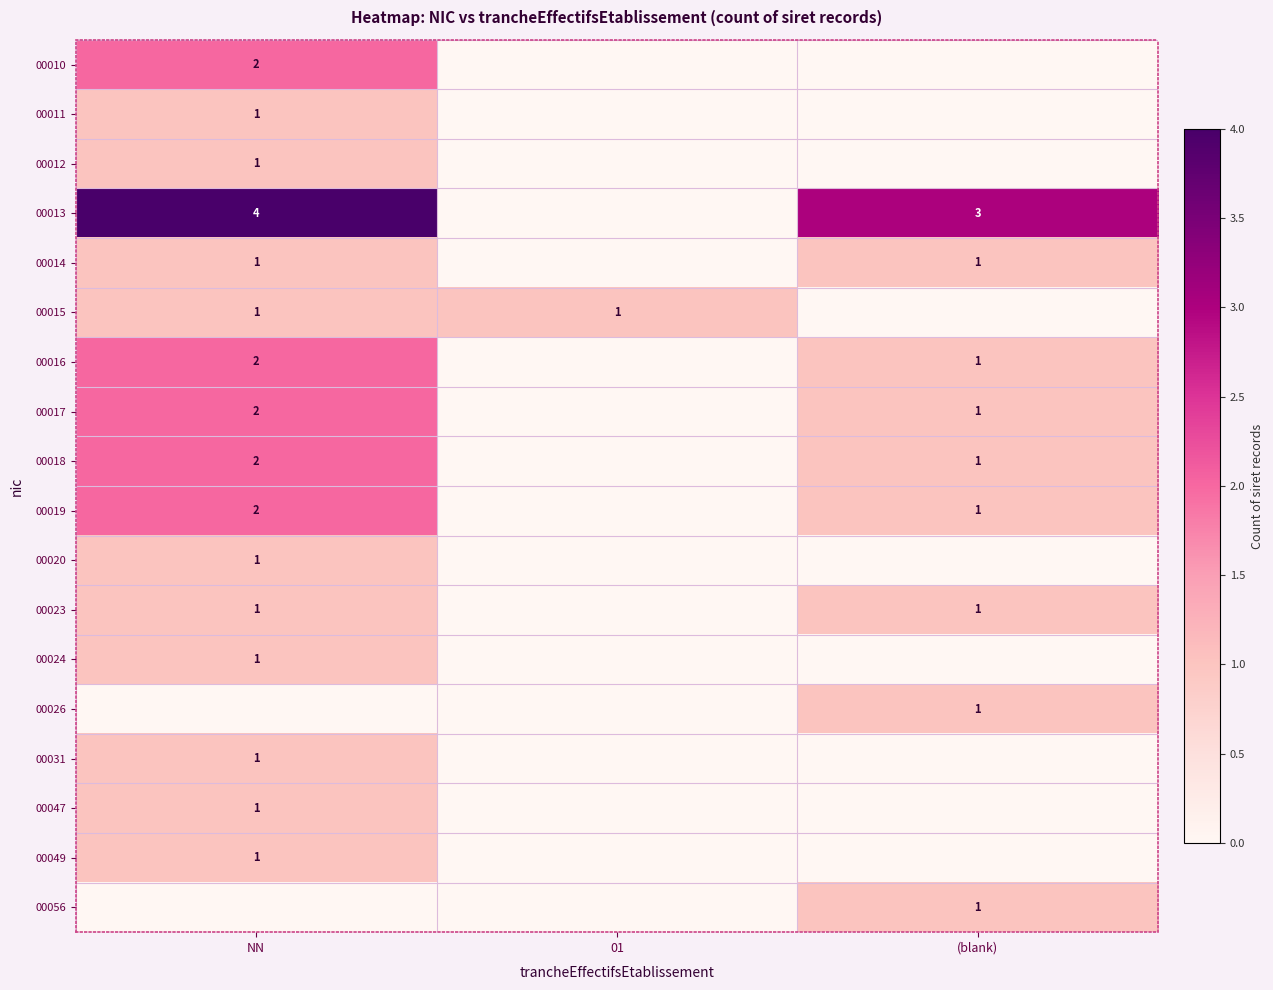

The 00019 series shows 1 at (blank). True or false?

True